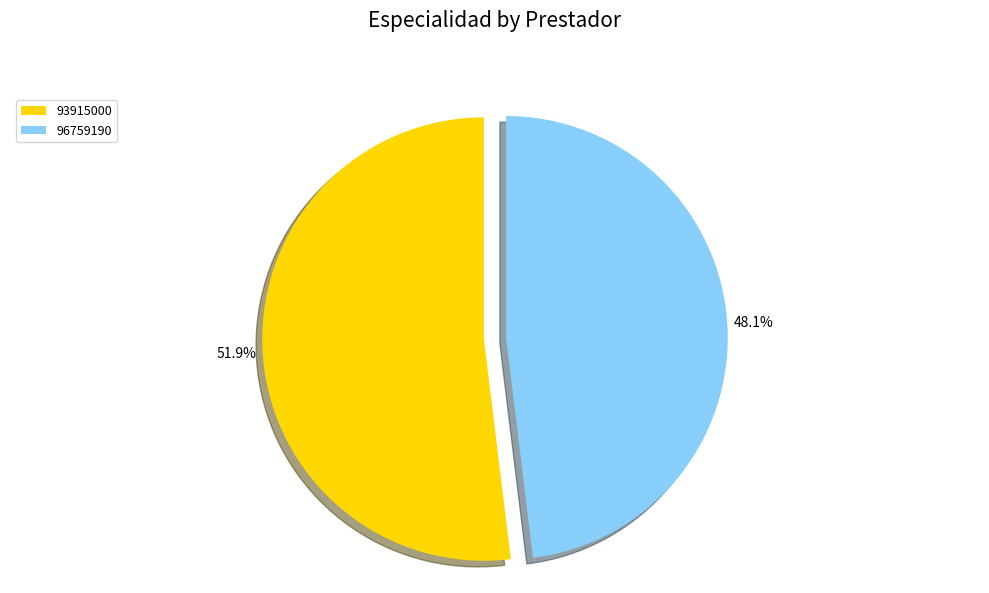

True or false: 93915000 accounts for 43% of the total.

False